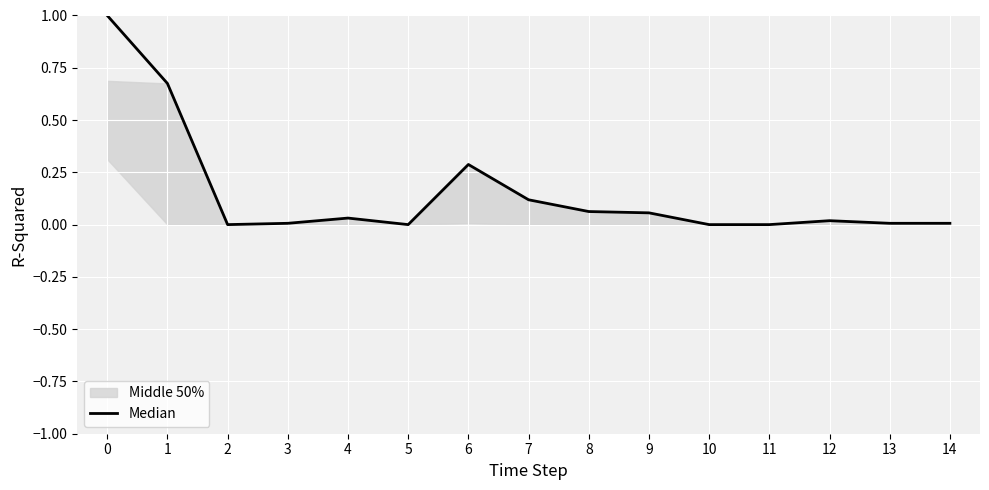

List the labels in order of value, largest first.

0, 1, 6, 7, 8, 9, 4, 12, 3, 13, 14, 2, 5, 10, 11